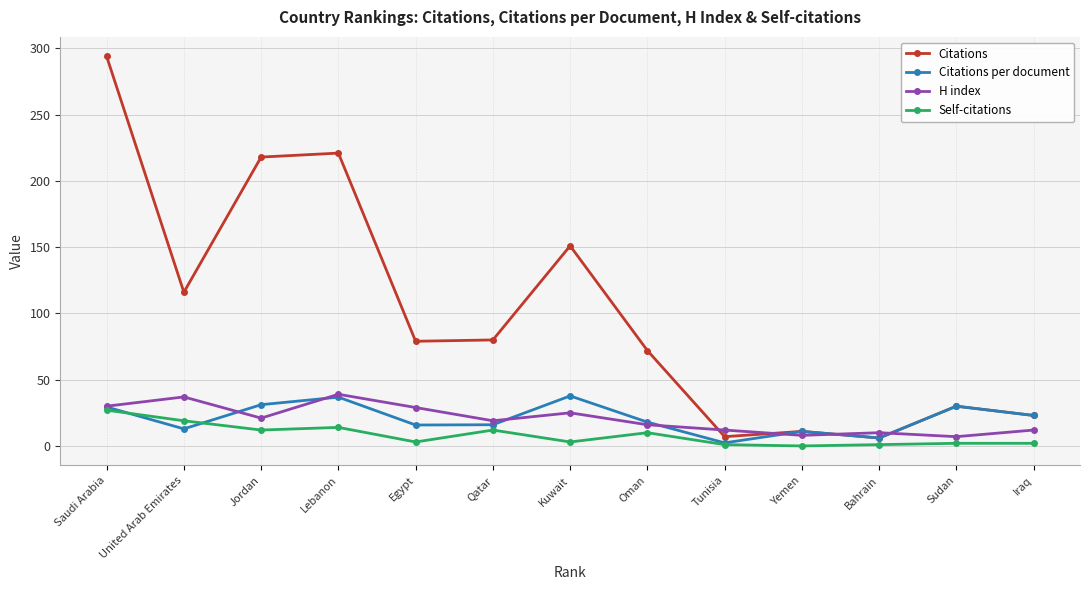

Which series ends up on top after the final intersection of Citations per document and H index?

Citations per document